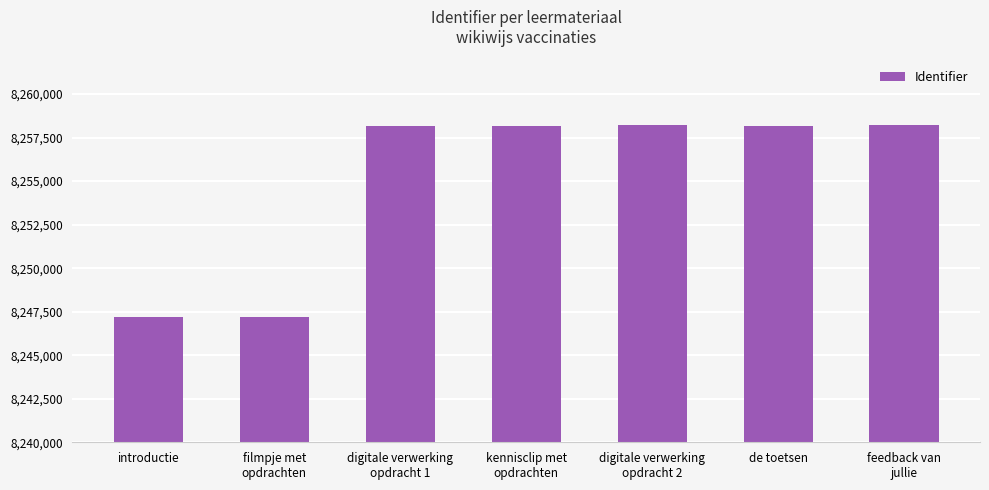

How many data points does each series have?

7